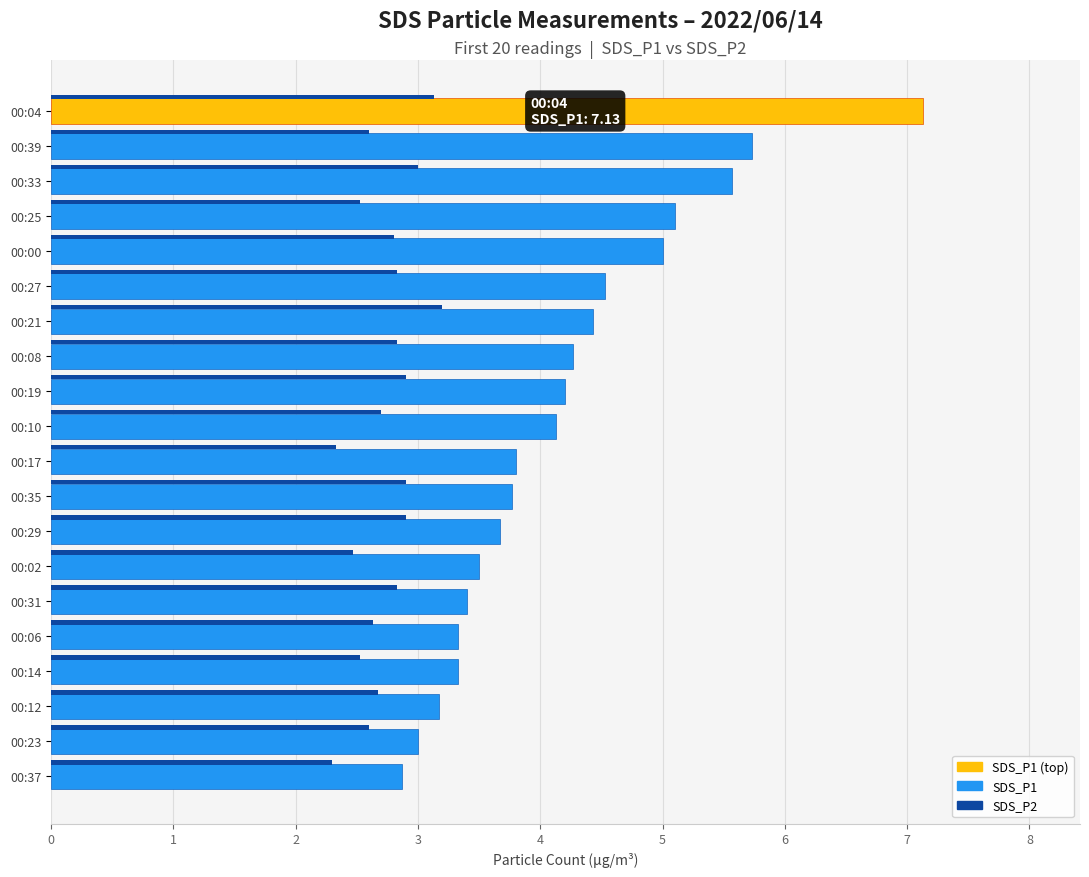

Which series has the widest spread of values?

SDS_P1